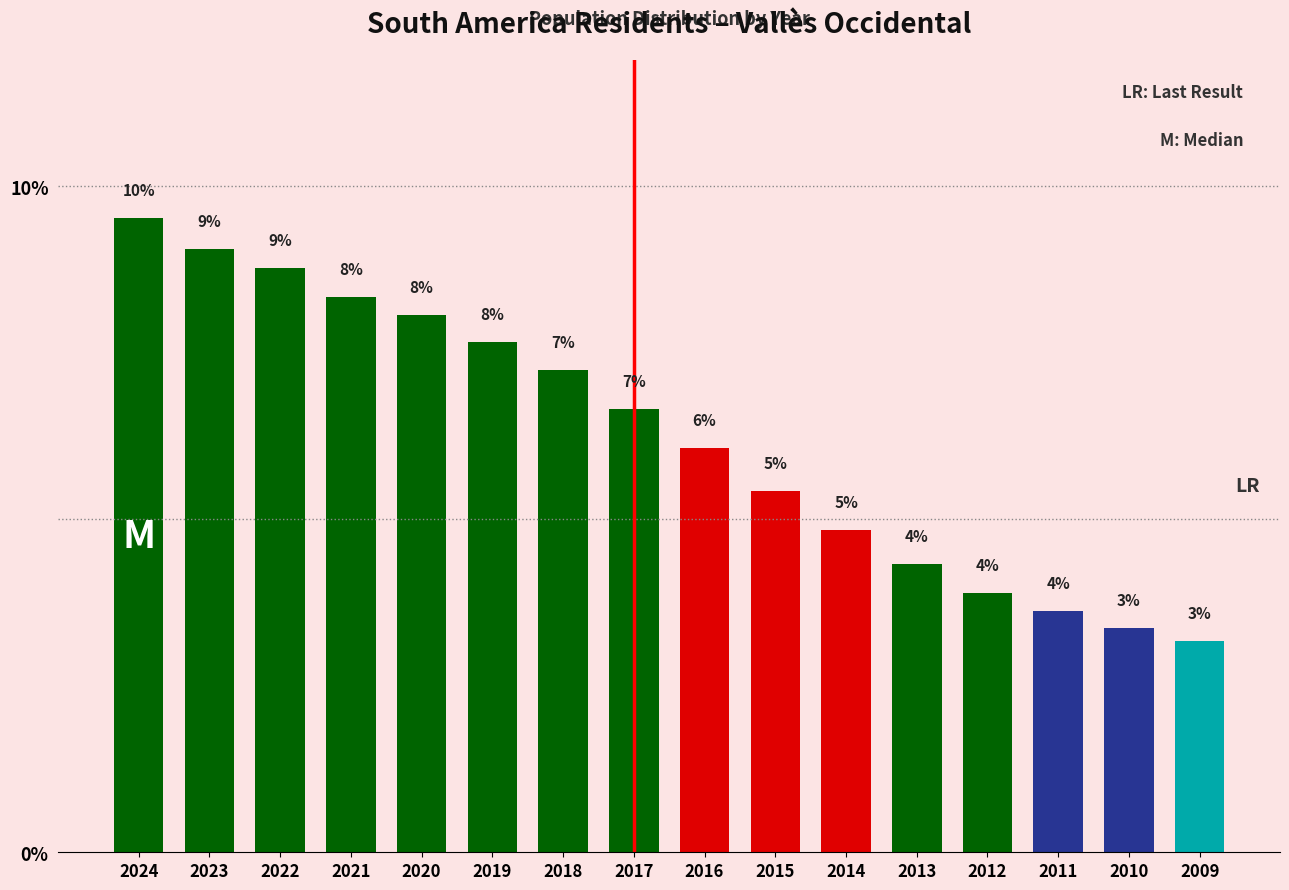

Does the chart contain any negative values?

No